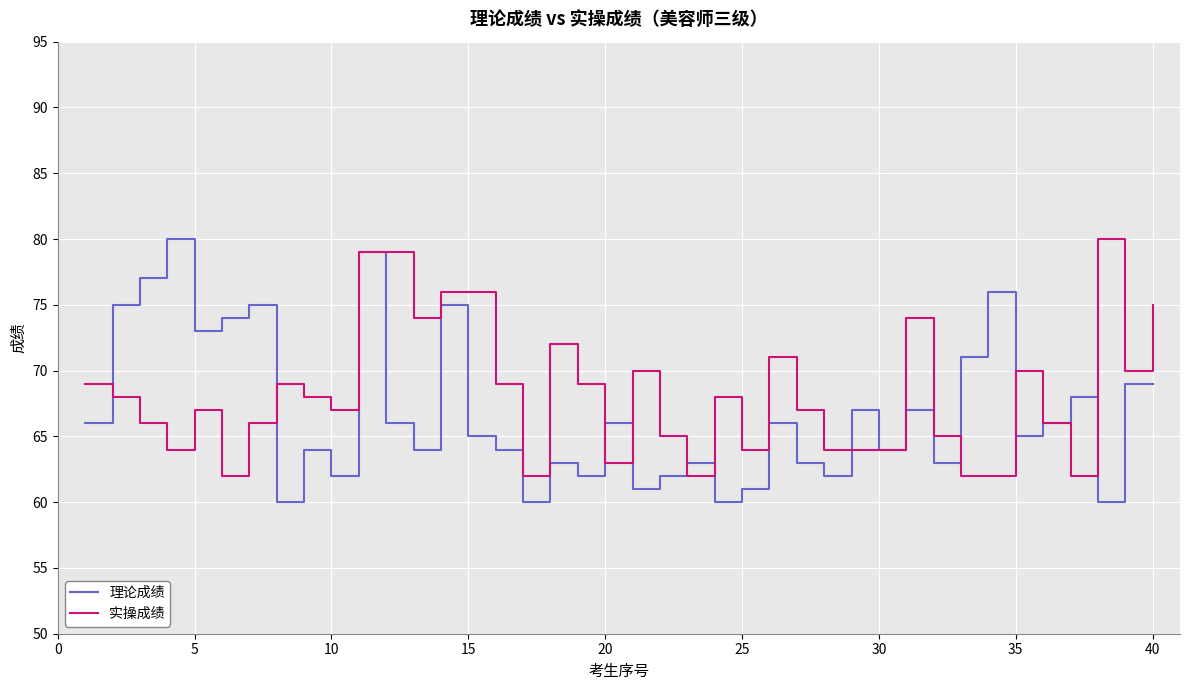

Which series has the widest spread of values?

理论成绩